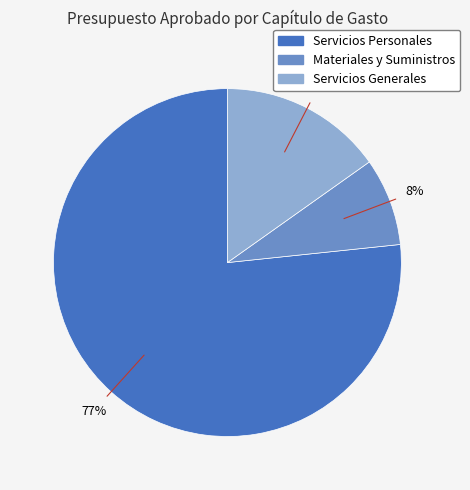

Is it true that Materiales y Suministros is 16% of the pie?

False